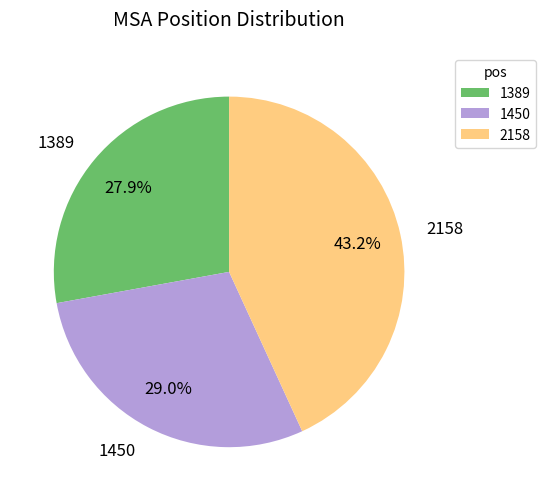

How many segments does this pie chart have?

3